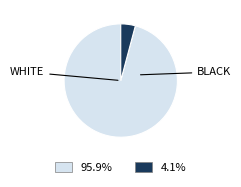

Is there a majority slice in this chart?

Yes